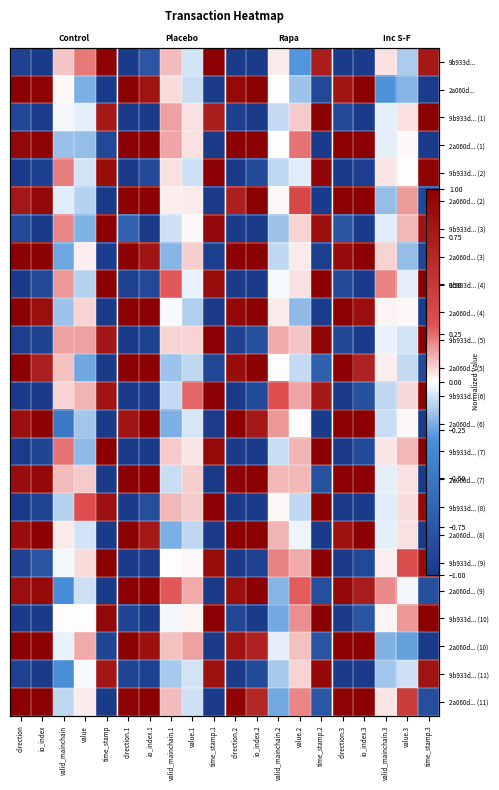

The value of 2a060d... (1) at io_index.2 is 0.4. True or false?

False